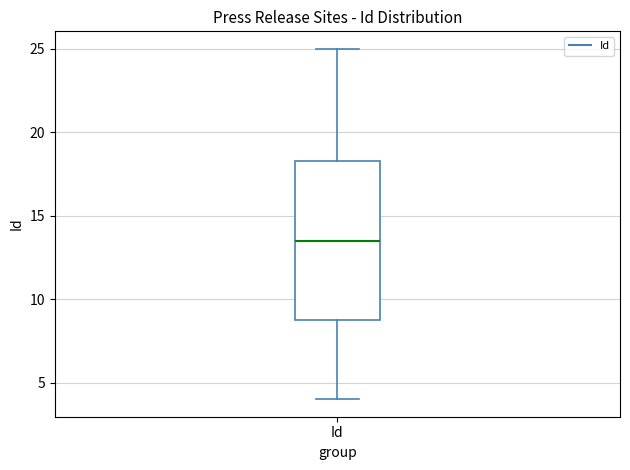

Where does the lower whisker of the box for Id end on the y-axis? The values are not printed on the chart, so give them approximately, as read against the axis.

4.0